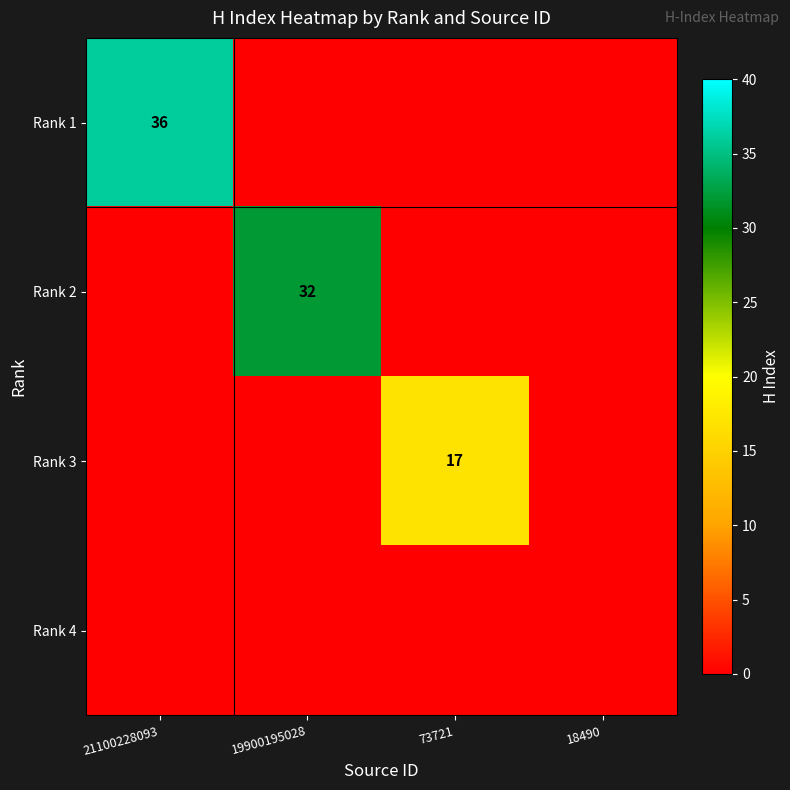

List the labels in order of Rank 3 value, largest first.

73721, 21100228093, 19900195028, 18490